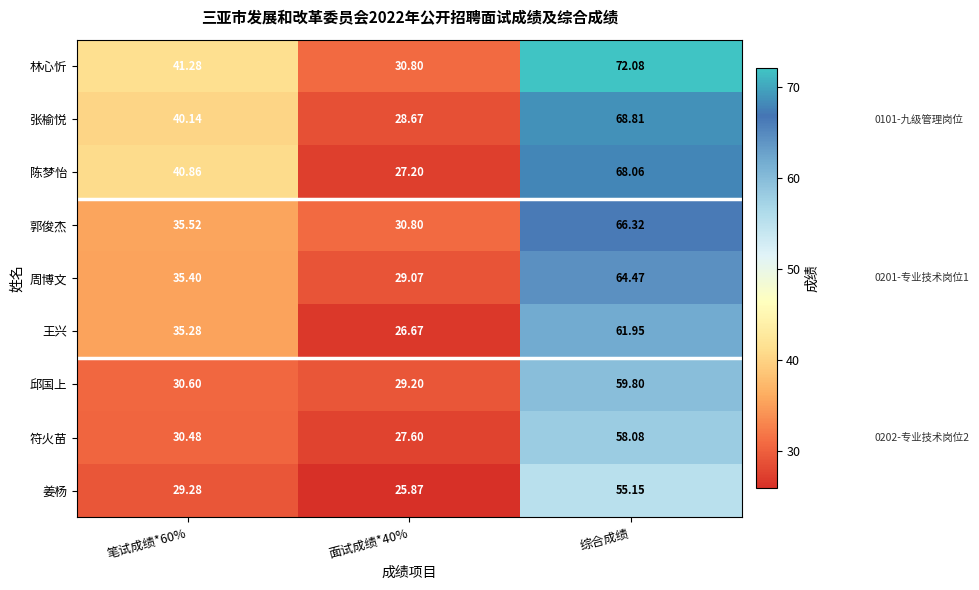

Which series has the widest spread of values?

林心忻